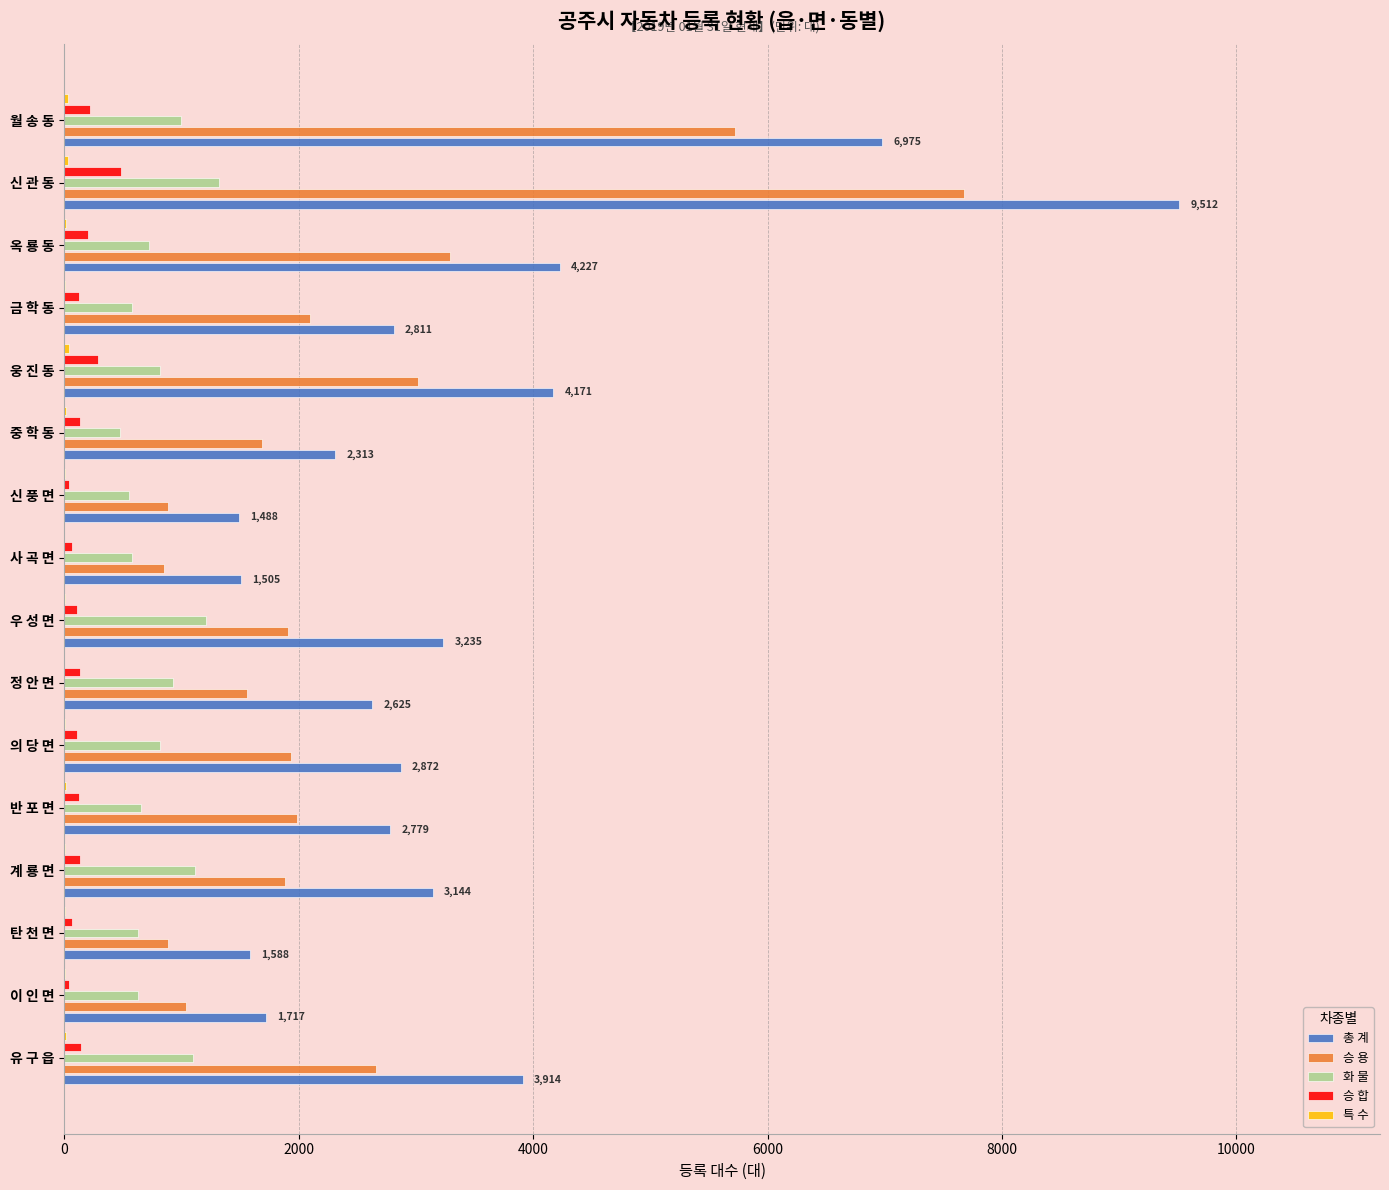

What is the maximum value shown in the chart?

9512